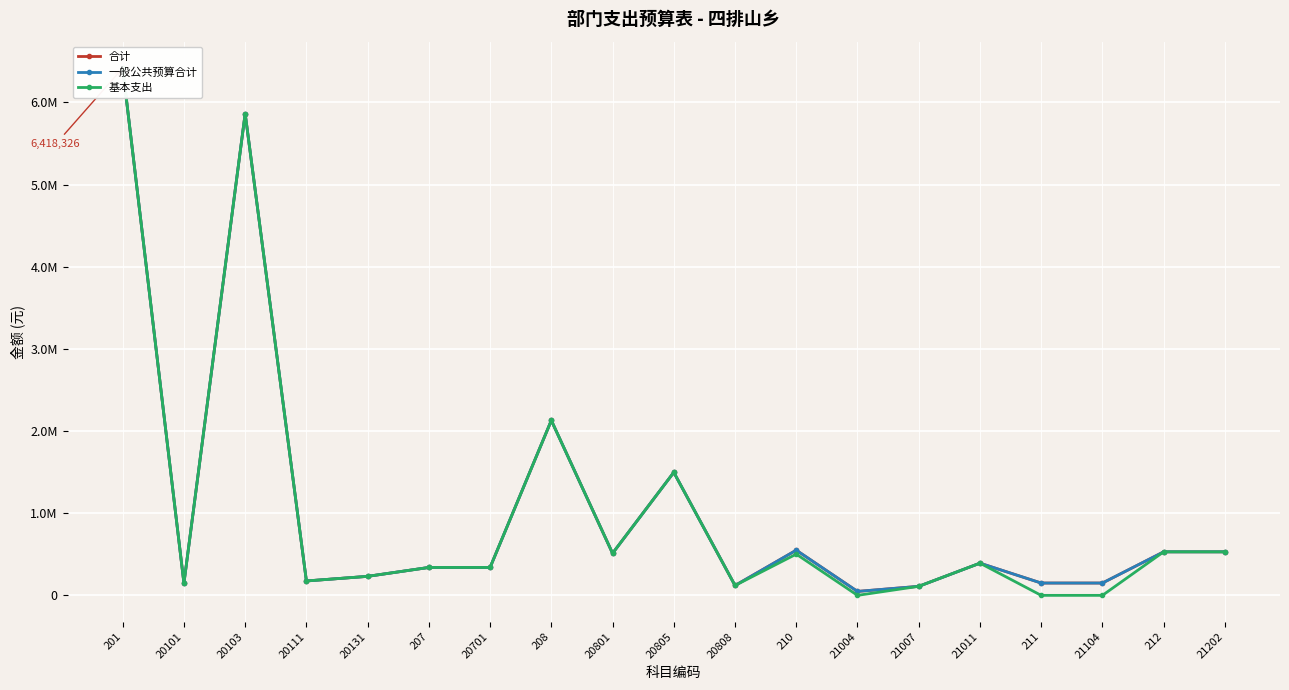

True or false: 基本支出 has a value of 63613.5 at 20101.

False